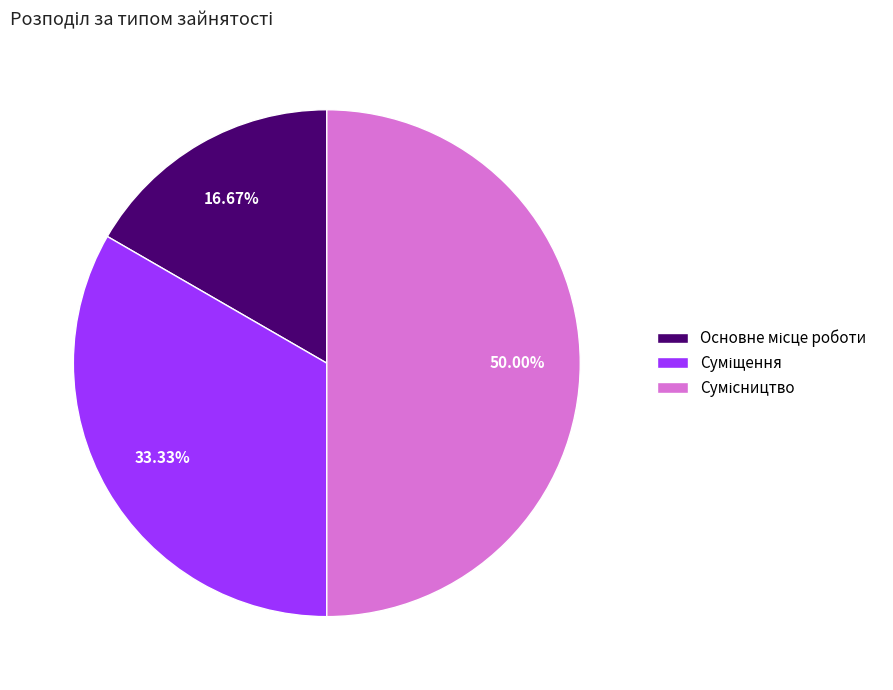

What percentage do Сумісництво and Основне місце роботи together represent?

66.7%